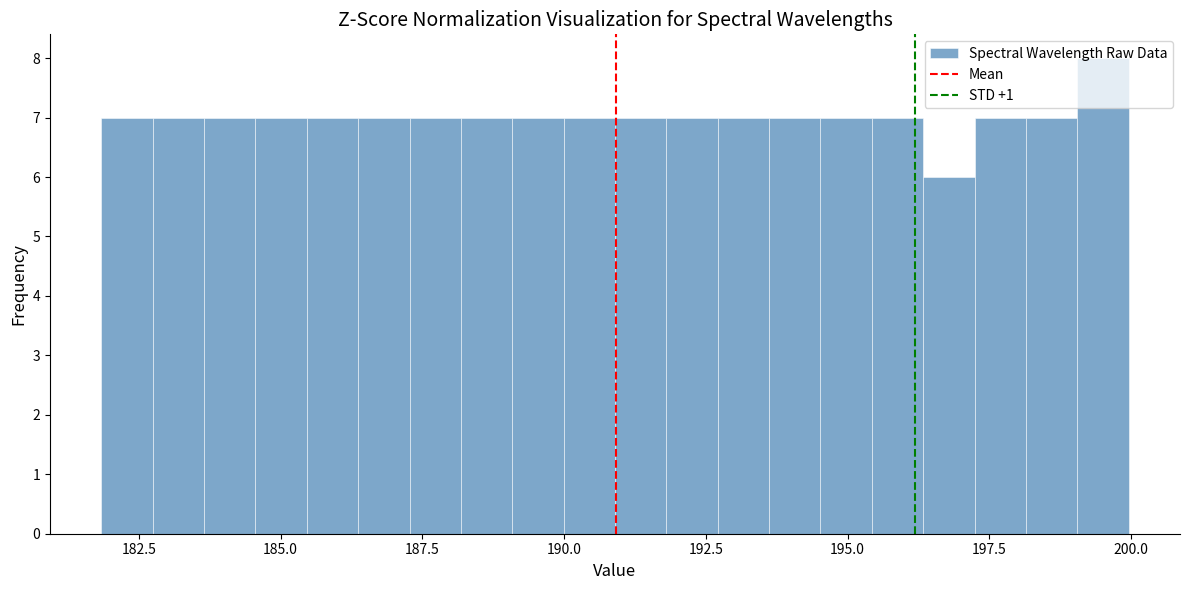

Read against the x-axis, roughly where is the centre of the tallest bar?

199.5